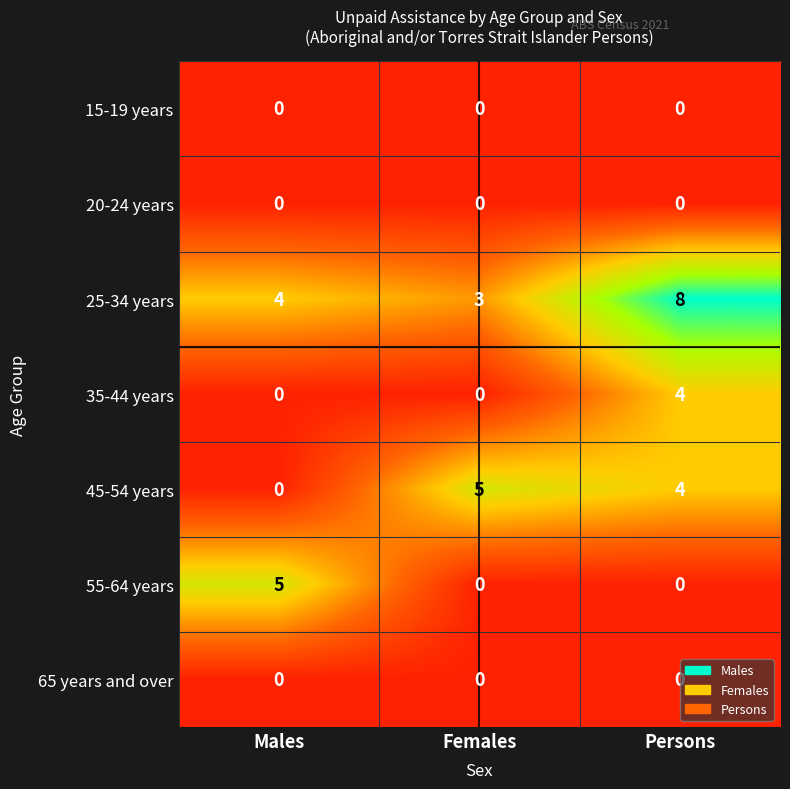

Reading left to right, extract all data points from this chart.

15-19 years: Males=0	Females=0	Persons=0
20-24 years: Males=0	Females=0	Persons=0
25-34 years: Males=4	Females=3	Persons=8
35-44 years: Males=0	Females=0	Persons=4
45-54 years: Males=0	Females=5	Persons=4
55-64 years: Males=5	Females=0	Persons=0
65 years and over: Males=0	Females=0	Persons=0